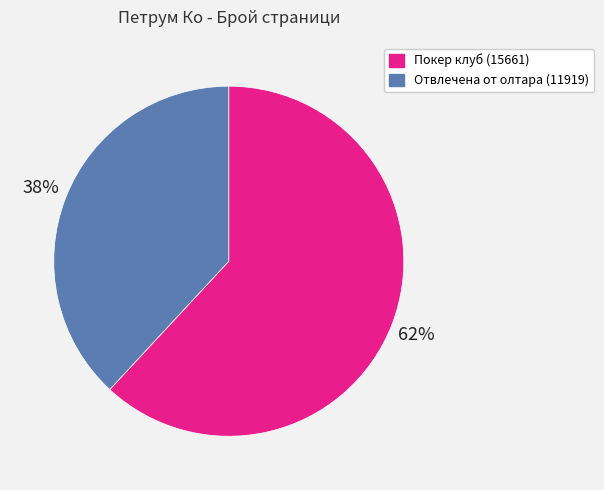

What percentage is the Отвлечена от олтара (11919) slice, to the nearest percent?

38%